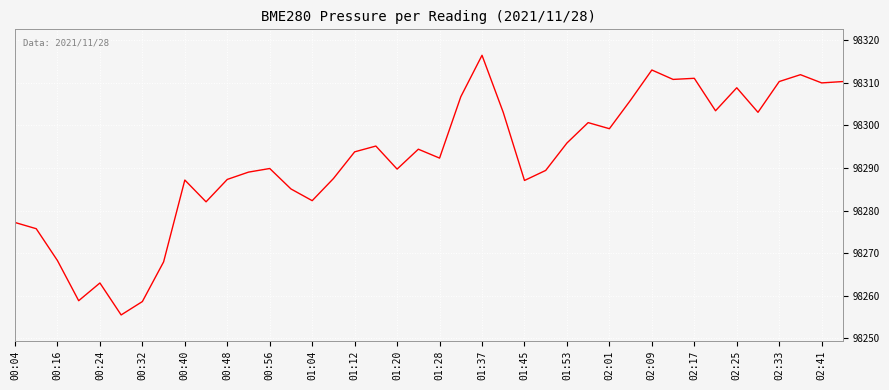

What is the minimum value shown in the chart?

98255.5